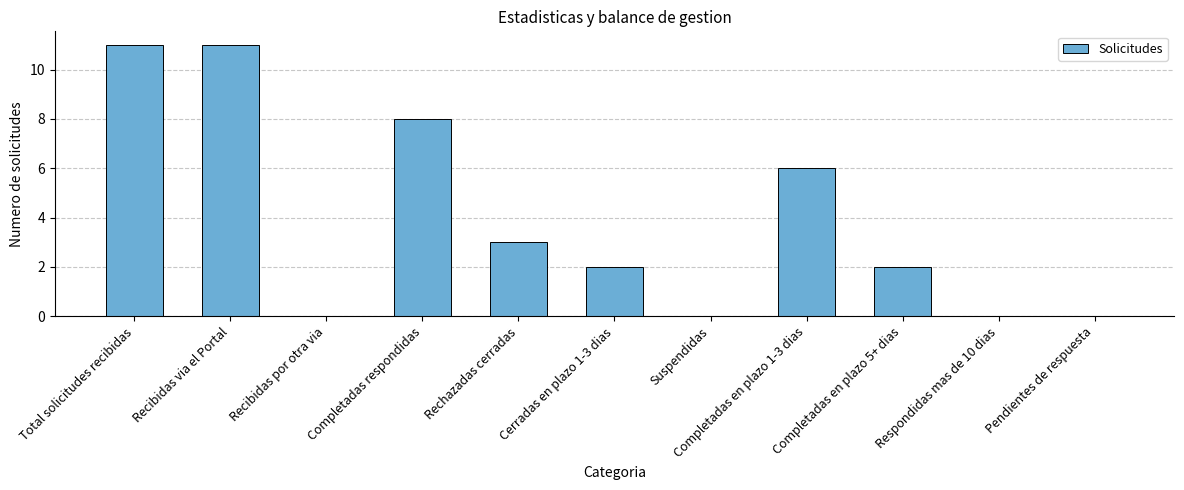

How many series are shown in this chart?

1